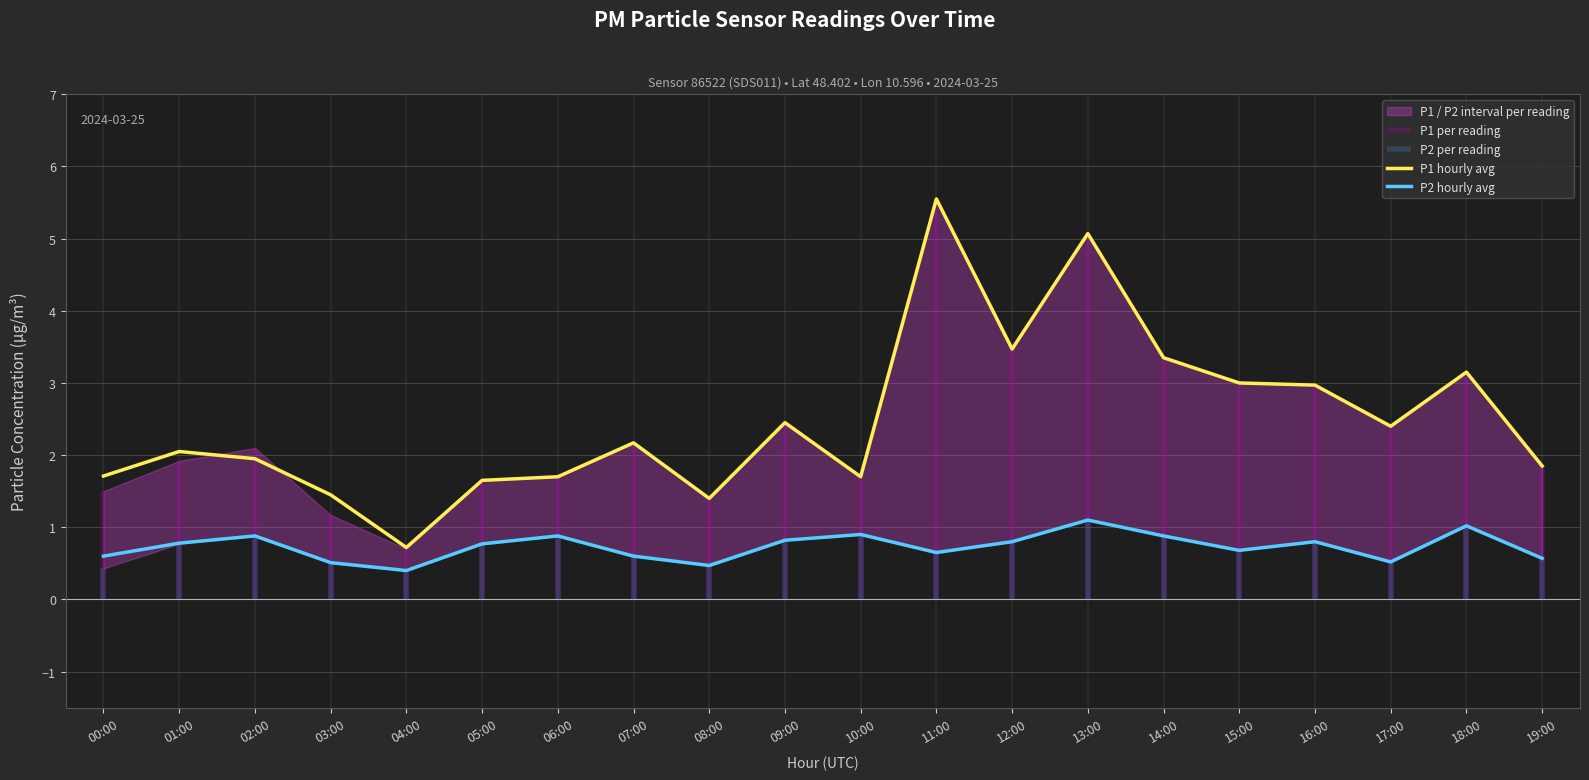

Which series has the largest range (max minus min)?

P1 hourly avg